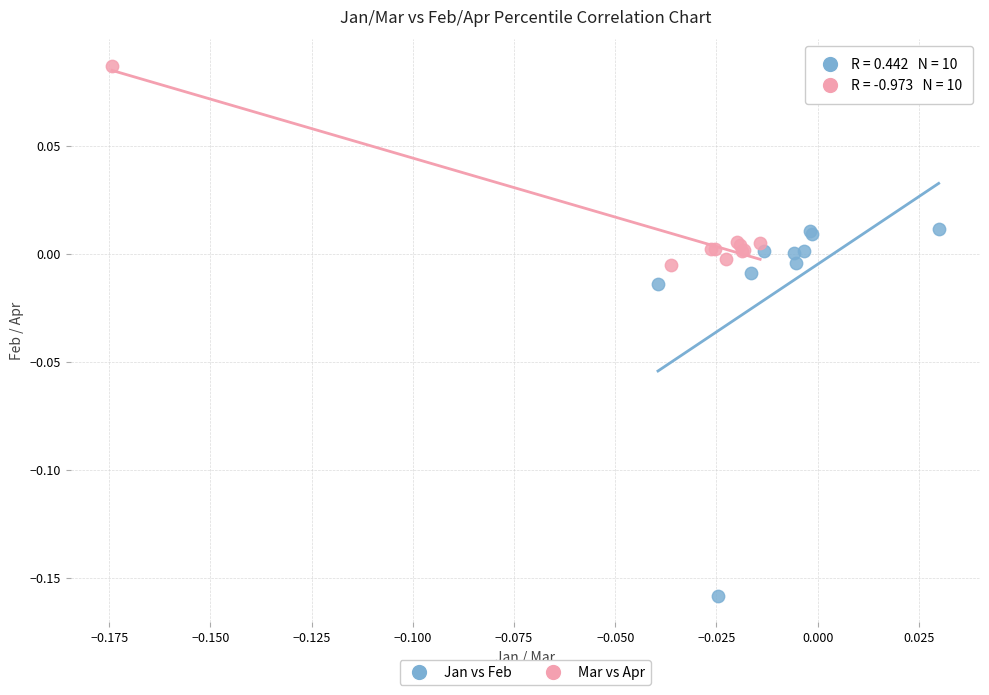

Which series contains the highest Y value?

Mar vs Apr